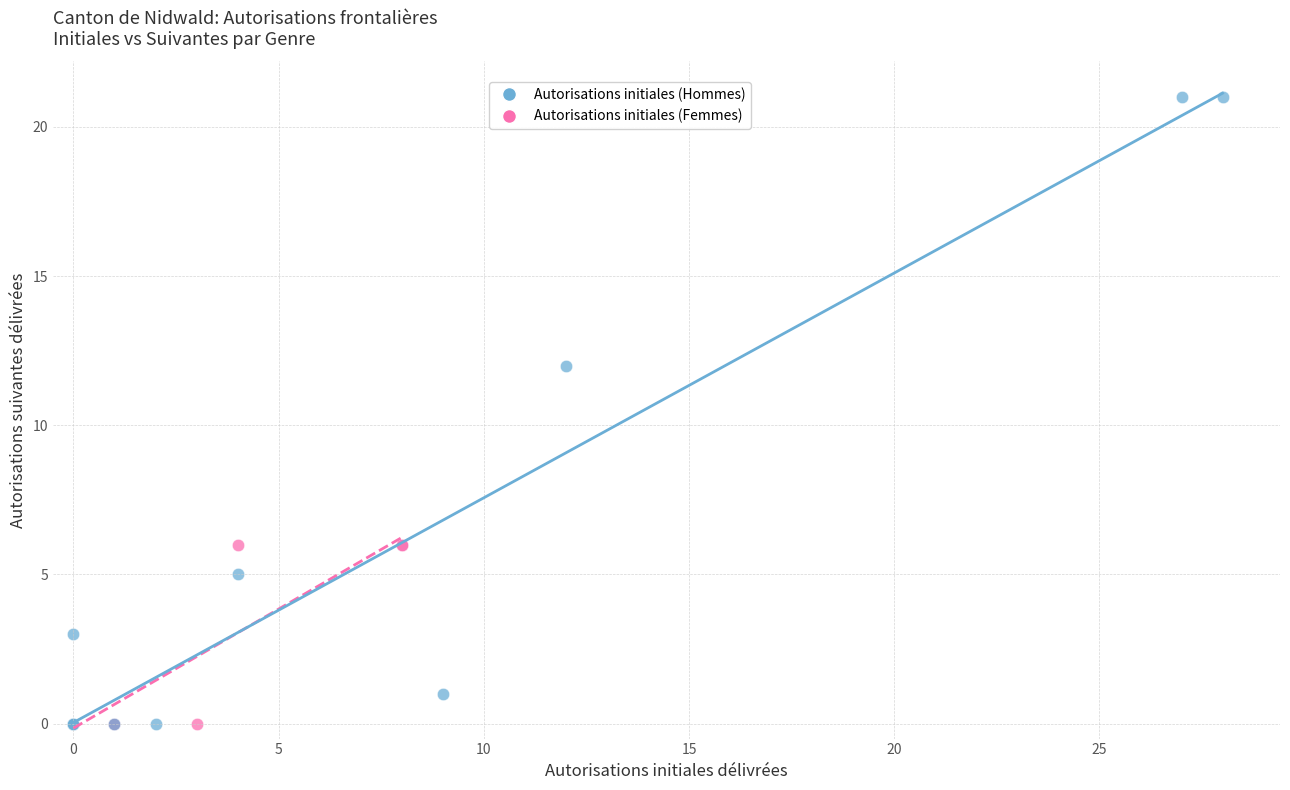

Which series has the widest spread of Y values?

Autorisations initiales (Hommes)